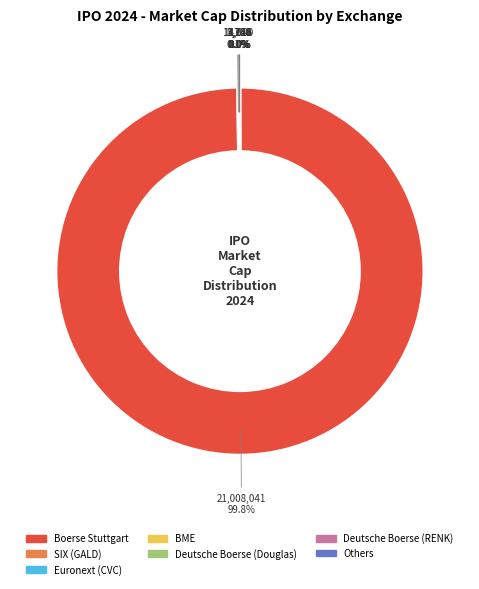

Does any single category account for the majority?

Yes